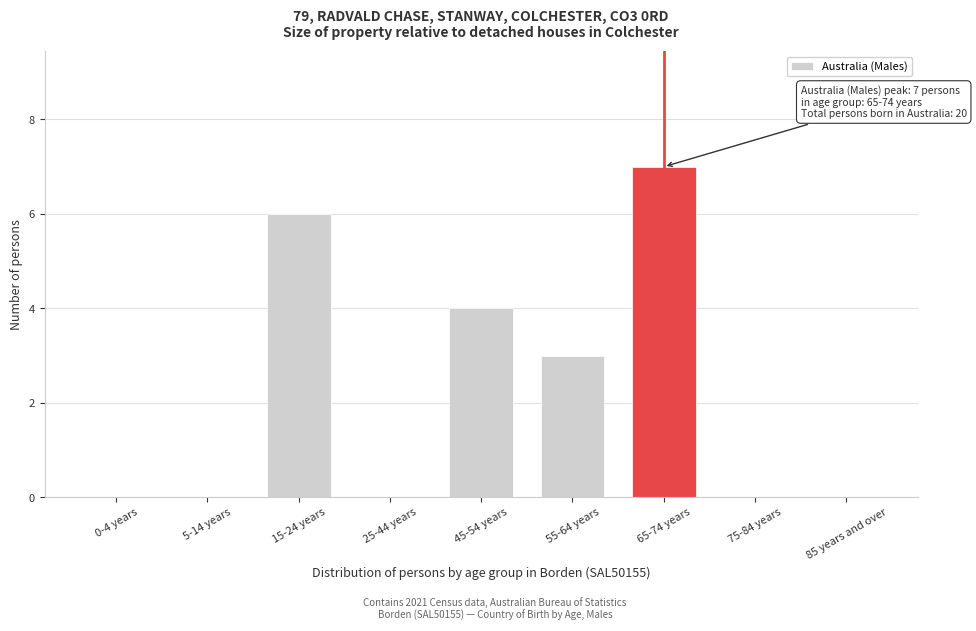

Reading left to right, what are all the values shown in this chart?

0-4 years=0	5-14 years=0	15-24 years=6	25-44 years=0	45-54 years=4	55-64 years=3	65-74 years=7	75-84 years=0	85 years and over=0